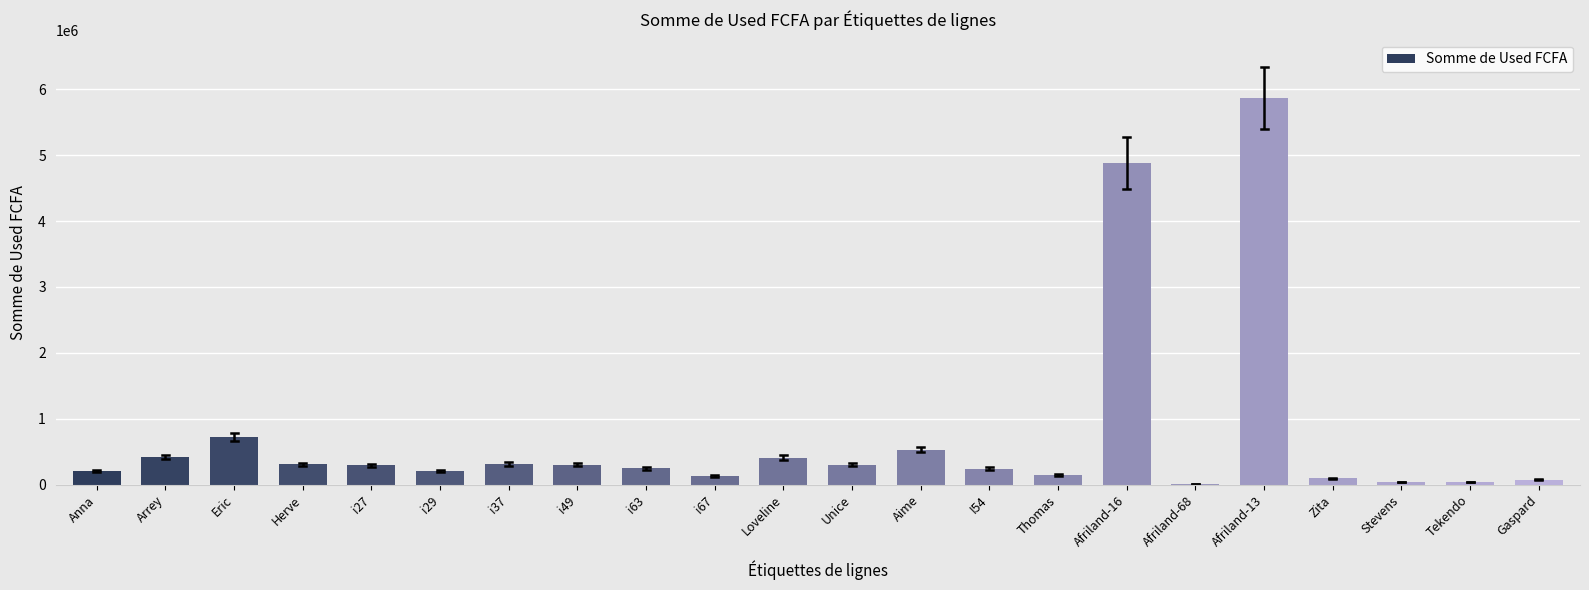

Is it true that the value at i63 is 246583?

True